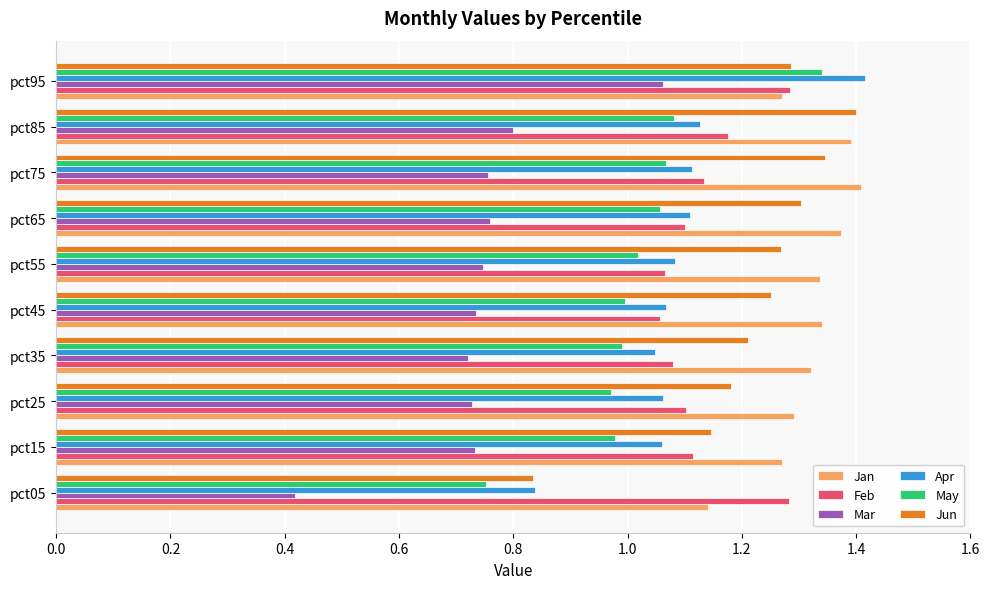

What is the sum of all Jun values?

12.2